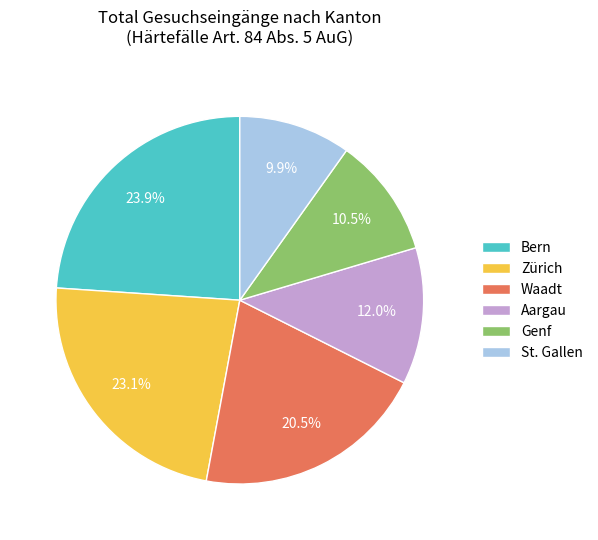

How many slices are in this pie chart?

6